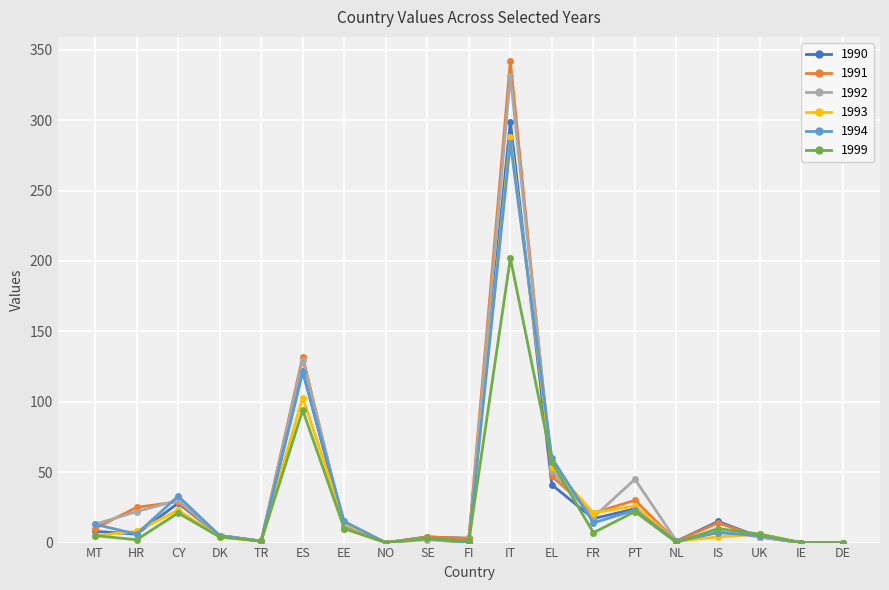

The 1991 series shows 10 at EE. True or false?

True